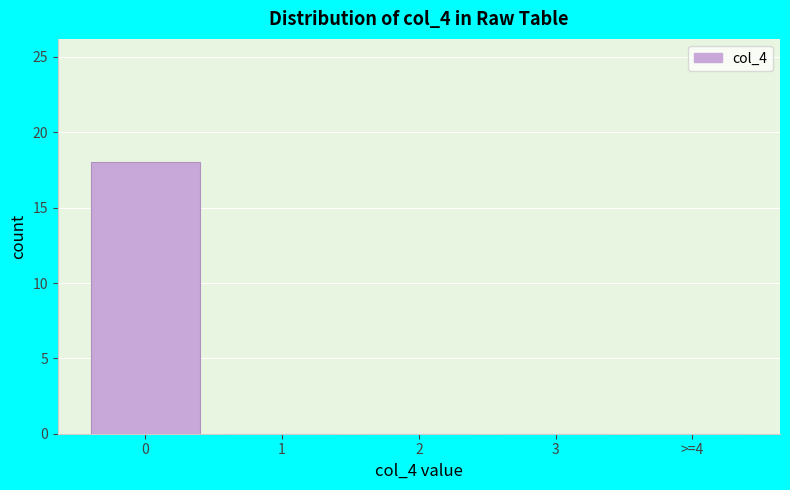

Reading left to right, what are all the values shown in this chart?

0=18	1=0	2=0	3=0	>=4=0